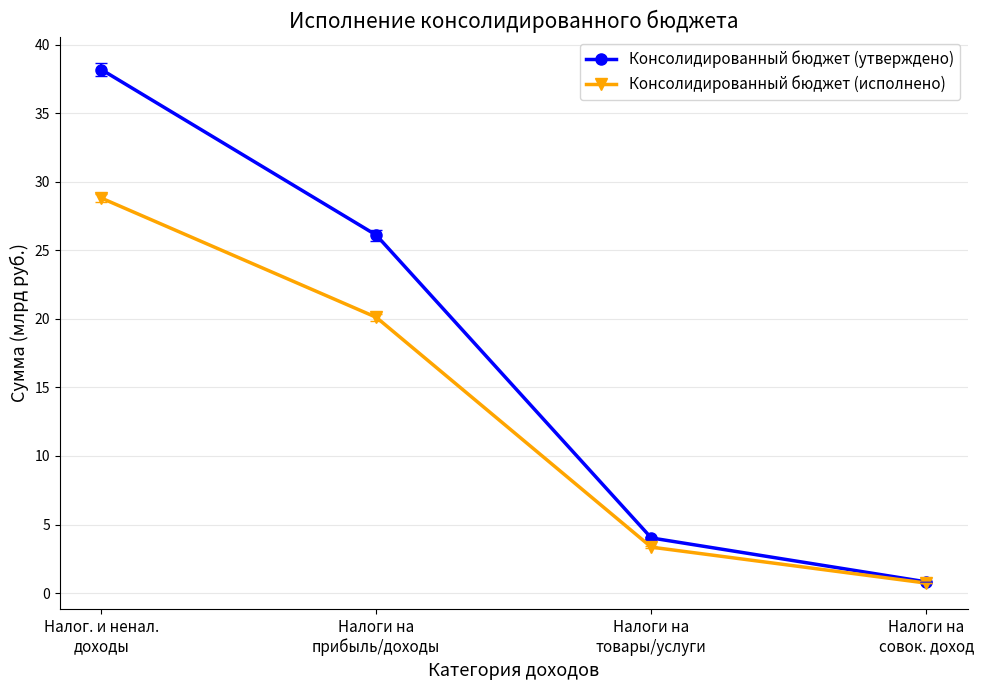

What is the spread (max minus min) of values at Налоги на
товары/услуги?

0.7